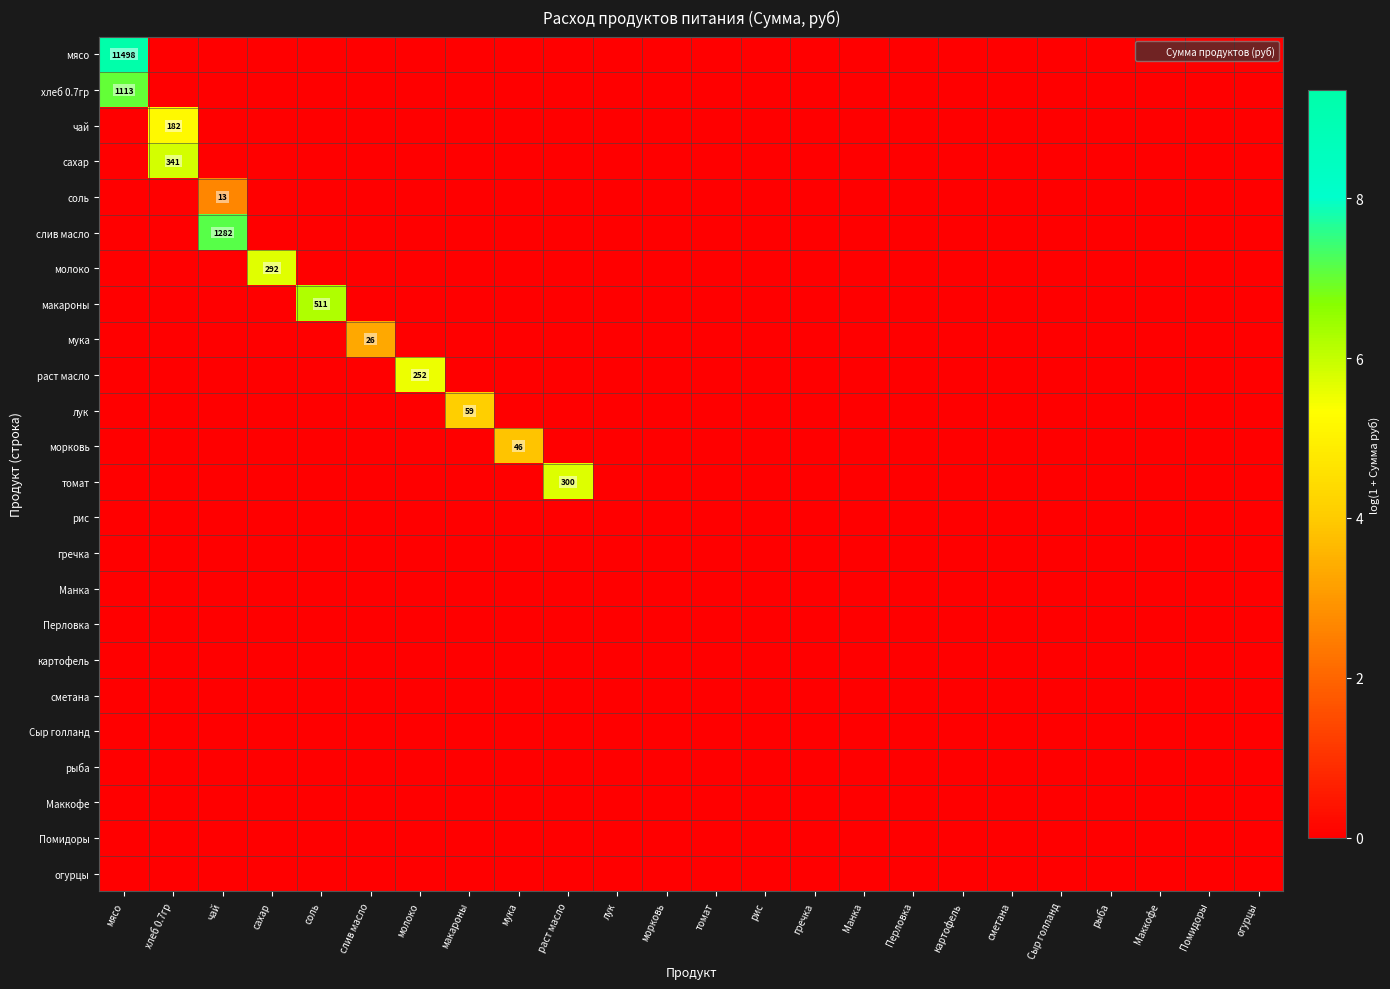

Between макароны and мука, which is larger?

макароны